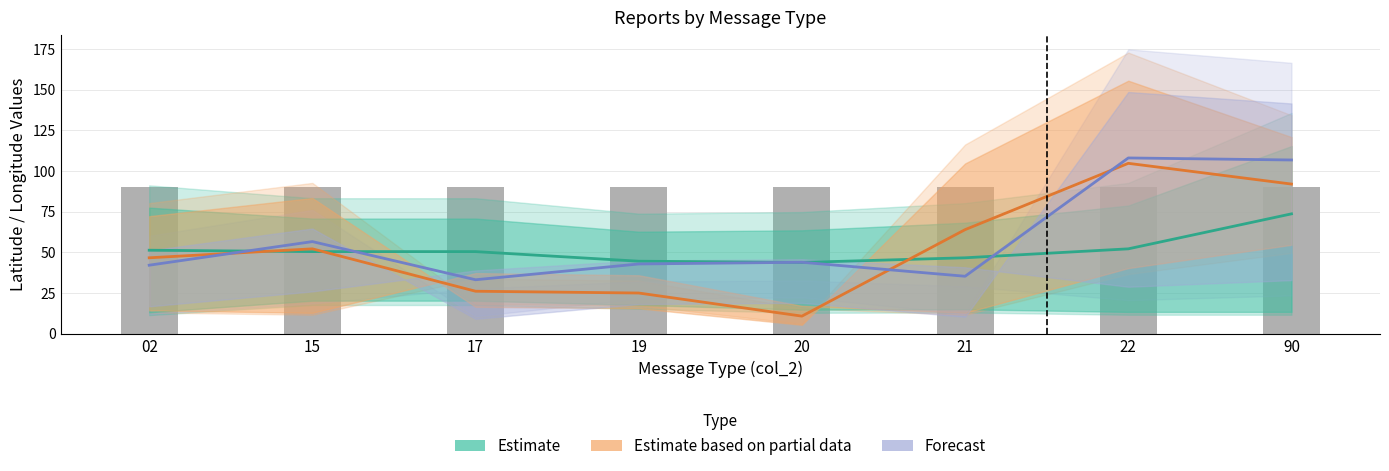

How many categories are shown in the chart?

8